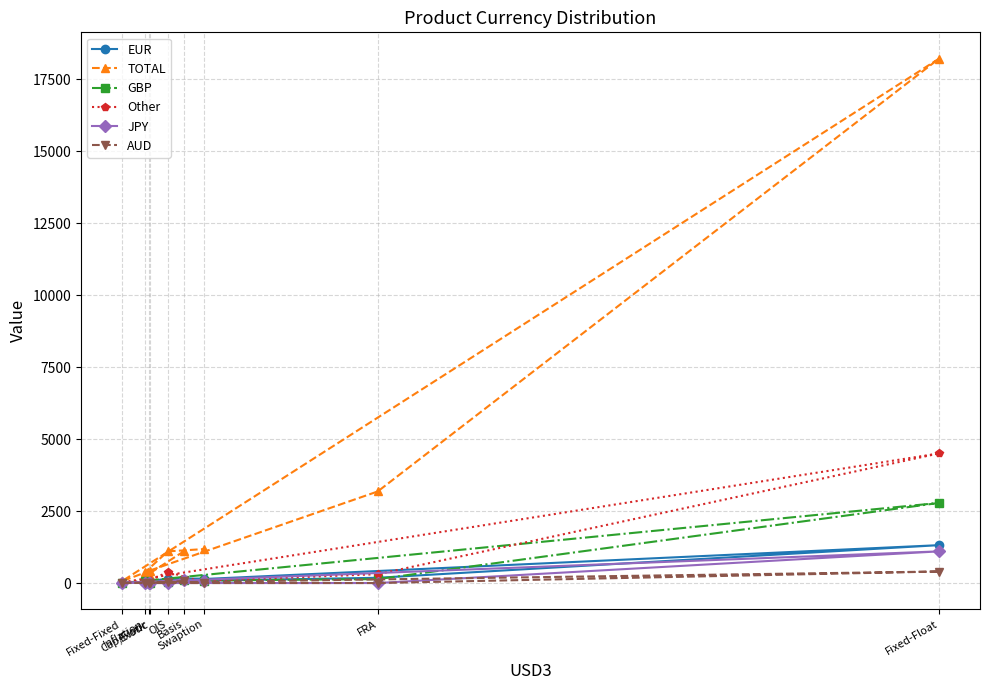

How many values in the TOTAL series exceed 1099?

4